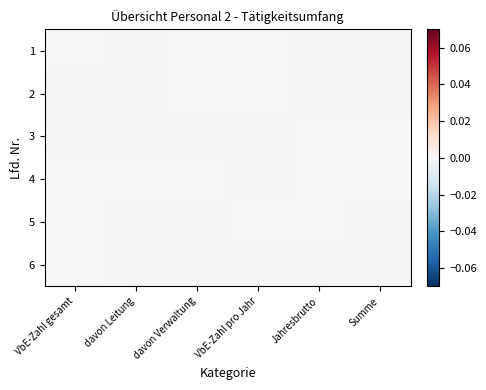

How many distinct data groups are displayed?

6